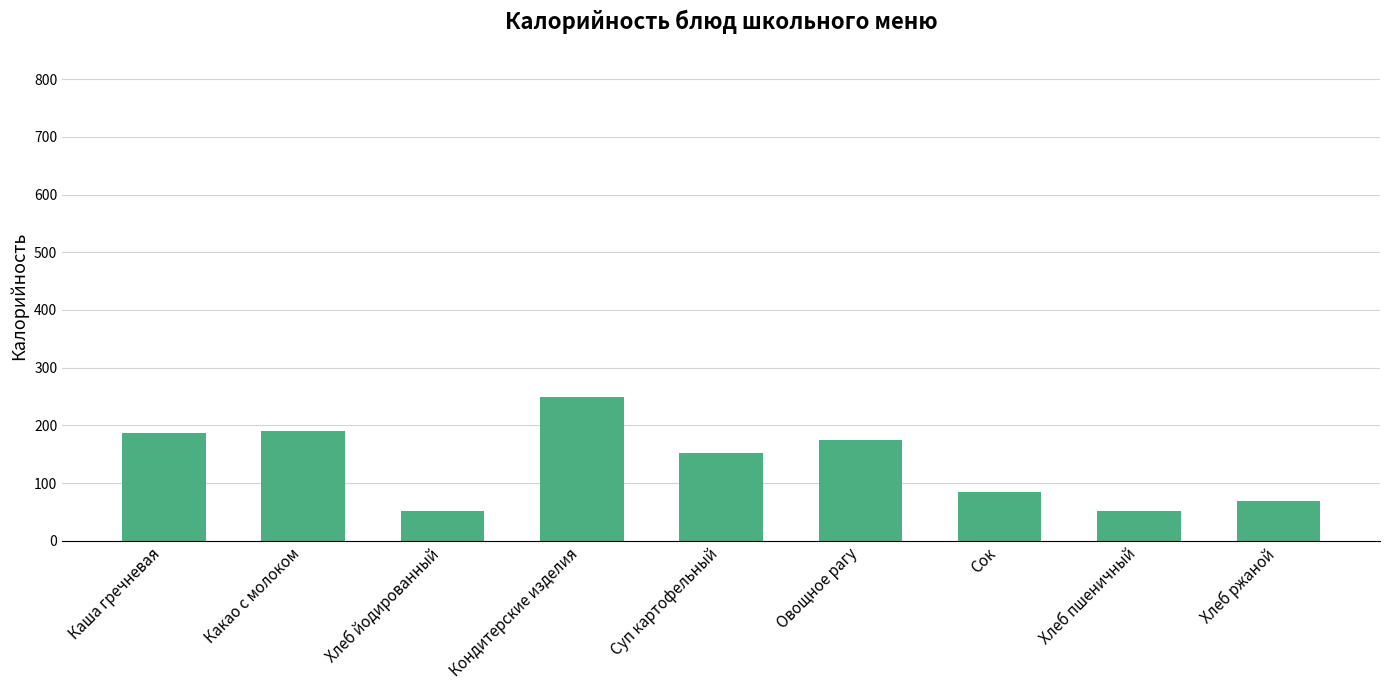

What is the difference between the values at Хлеб пшеничный and Сок?

32.6